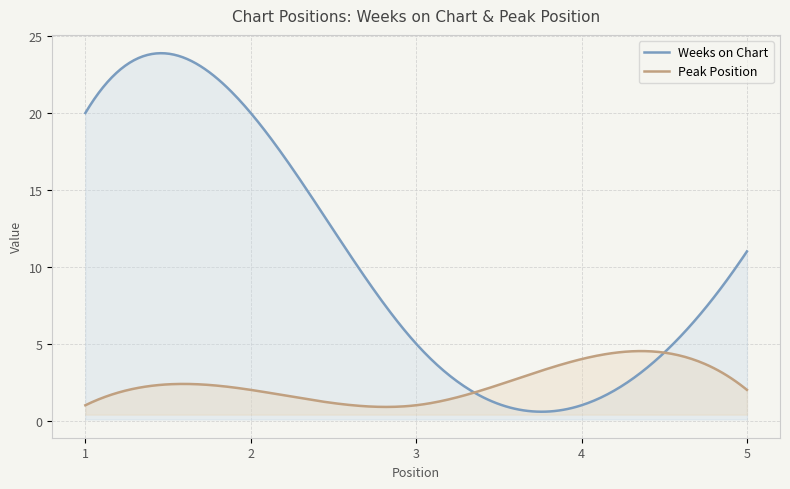

Is the value of Peak Position at 4 greater than the value of Weeks on Chart at 5?

No